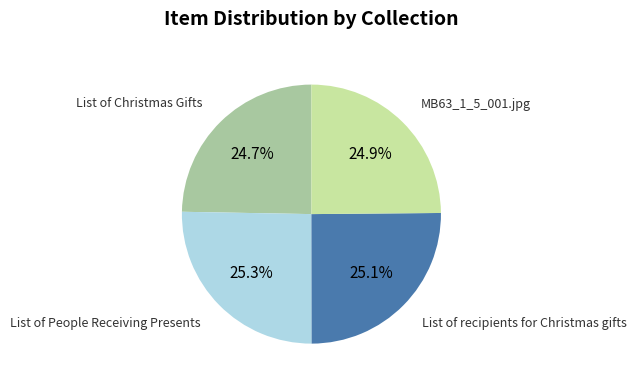

Approximately how many times larger is the value at List of Christmas Gifts compared to MB63_1_5_001.jpg?

1.0